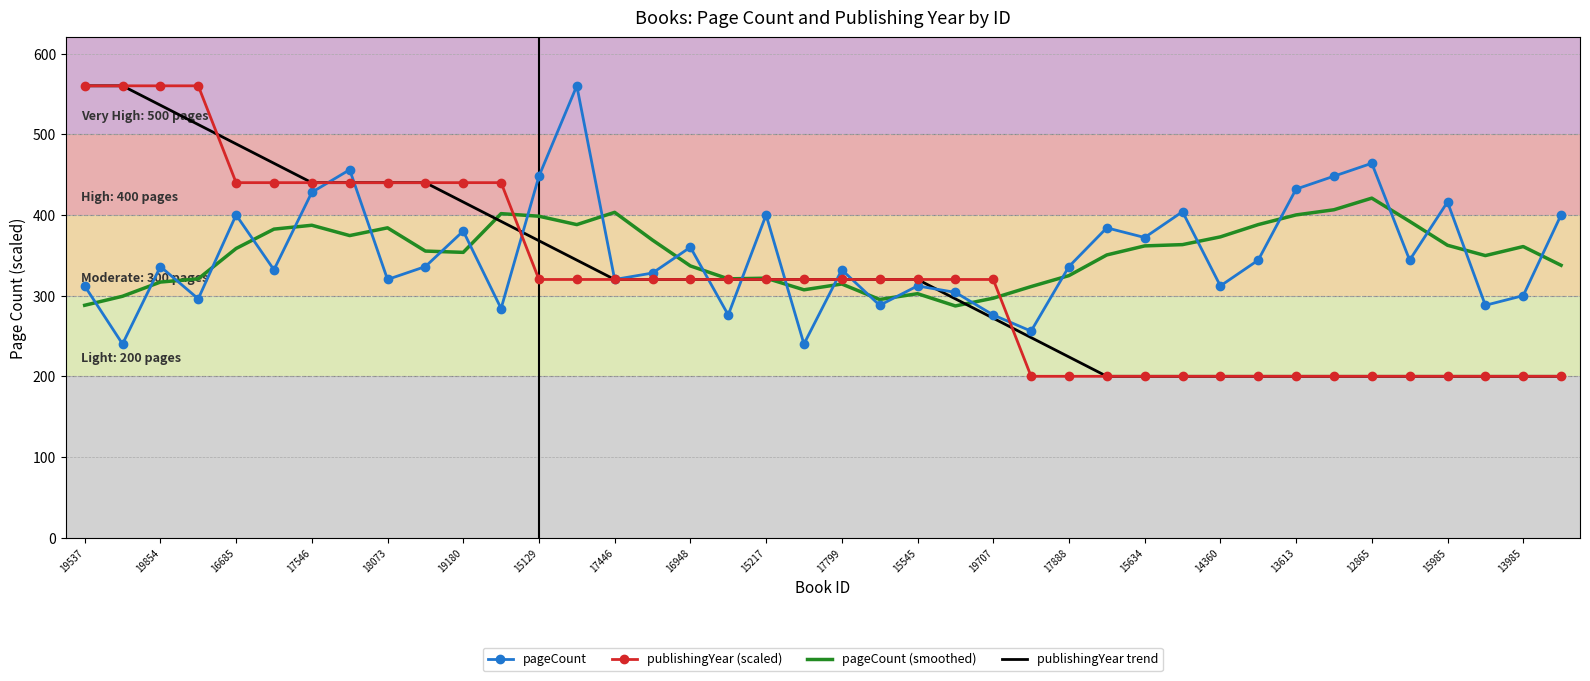

What is the smallest value displayed?

200.0